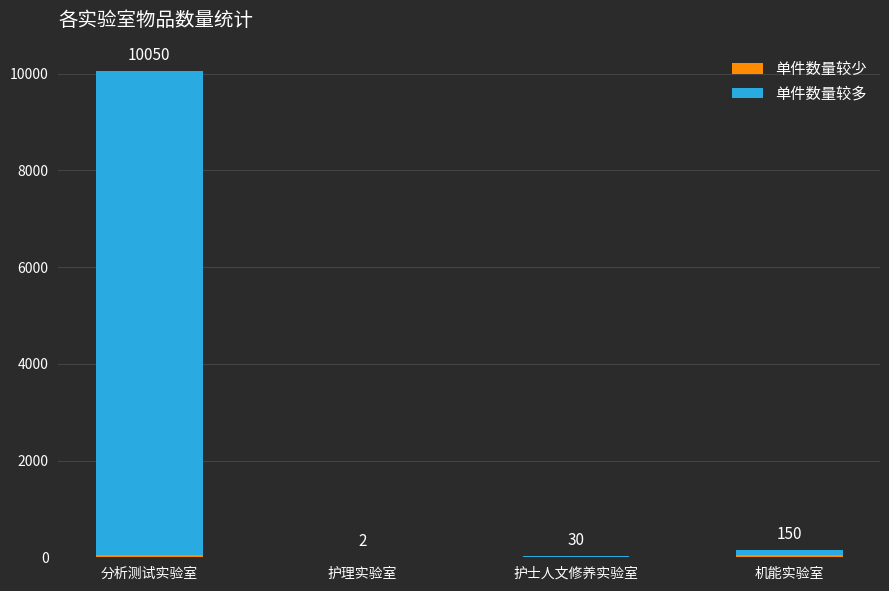

At which category is the sum across all series the highest?

分析测试实验室